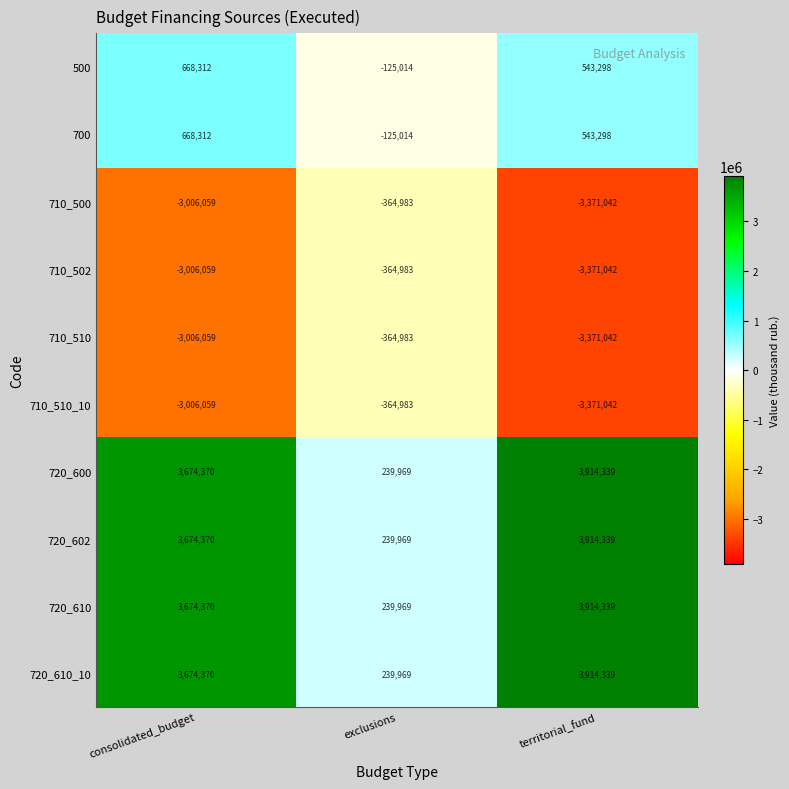

What is the highest value of the 500 series?

668312